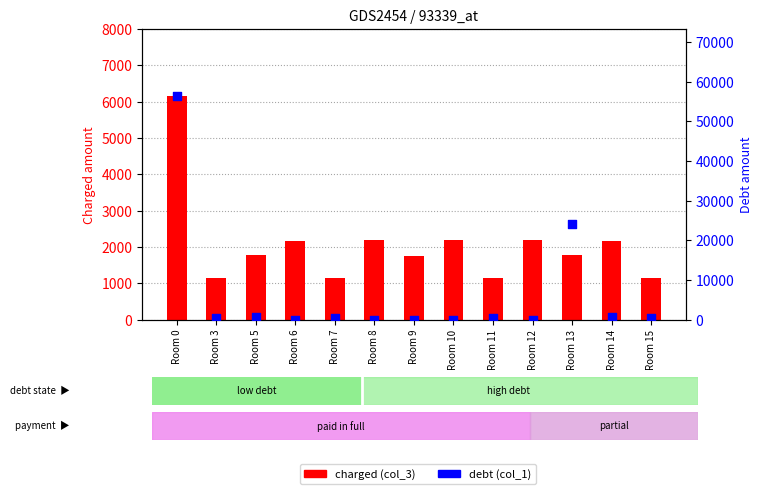

What are all the series names shown in the legend?

charged (col_3), debt (col_1)